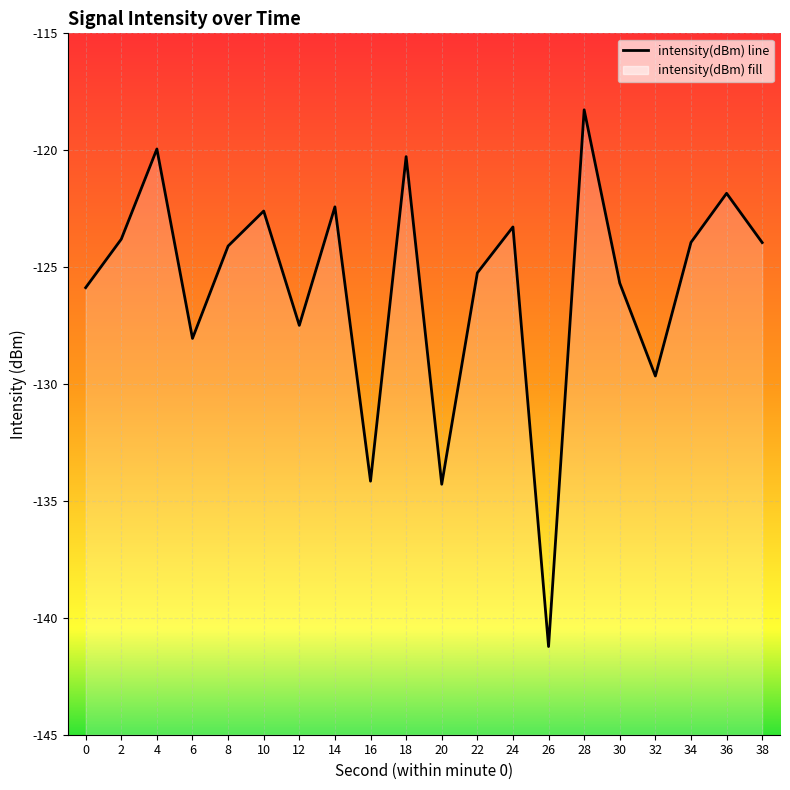

What value does the data have at 32?

-129.7